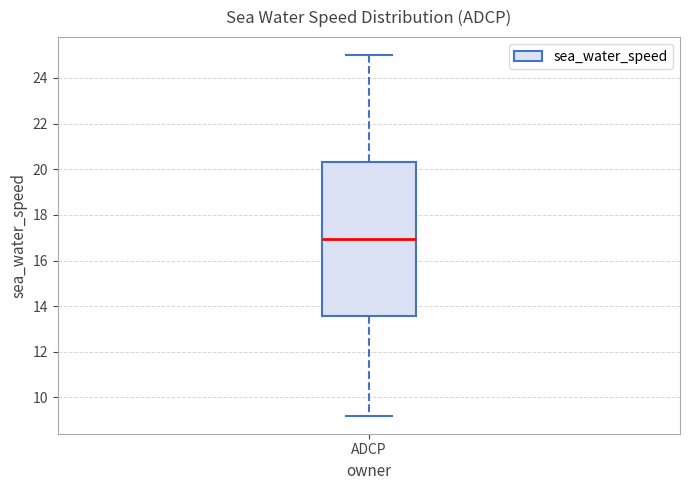

Read this box plot against the y-axis: the position of the median line, the range covered by the box, and the ends of both whiskers. The values are not printed on the chart, so give them approximately, as read against the axis.

median 17.0, box 13.6 to 20.4, whiskers 9.2 to 25.0